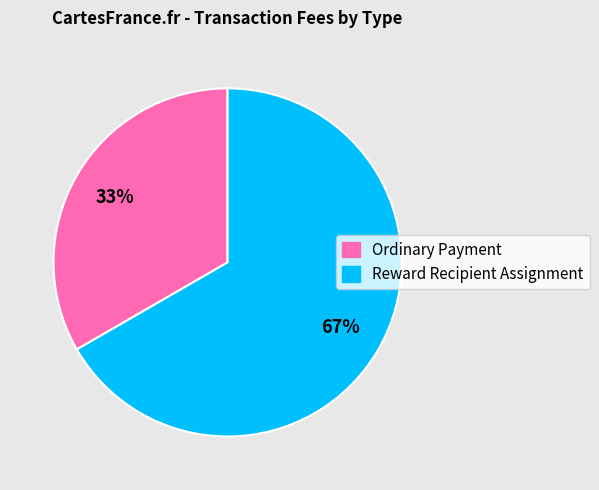

Which slice represents more than half of the pie?

Reward Recipient Assignment